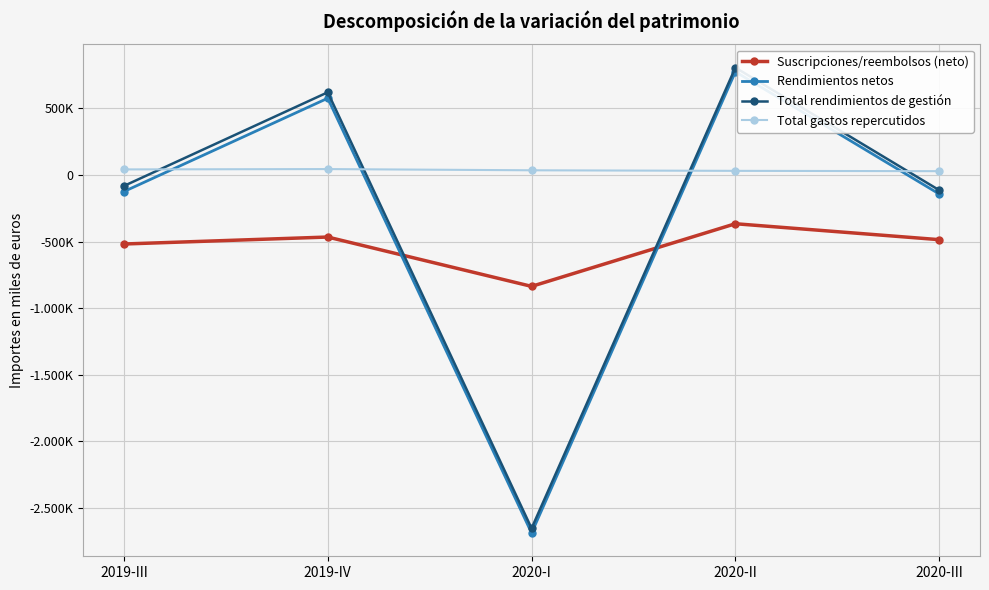

After their last crossing, which series has the higher values: Total rendimientos de gestión or Suscripciones/reembolsos (neto)?

Total rendimientos de gestión